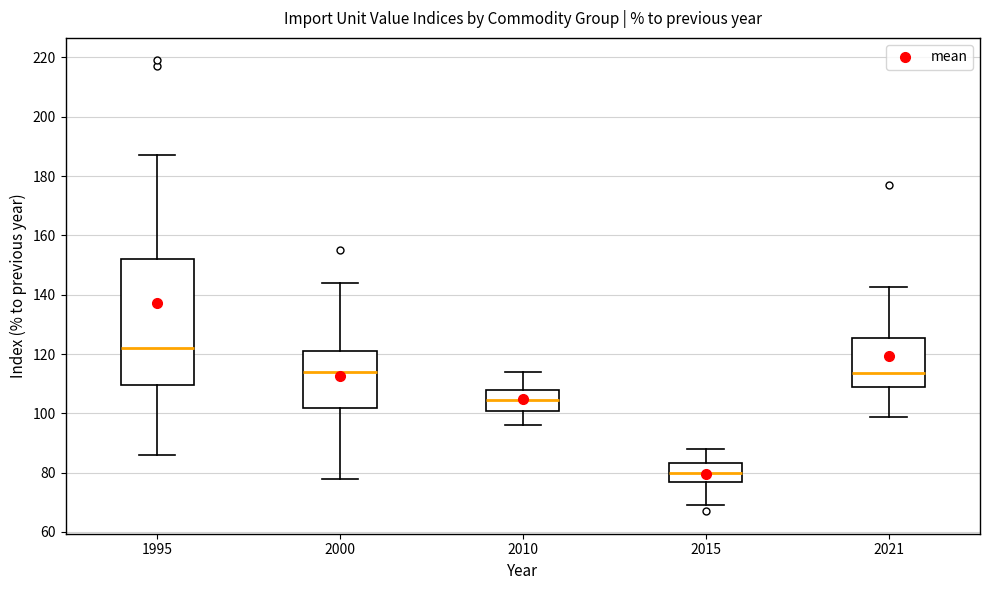

Which box has the lowest median line?

2015